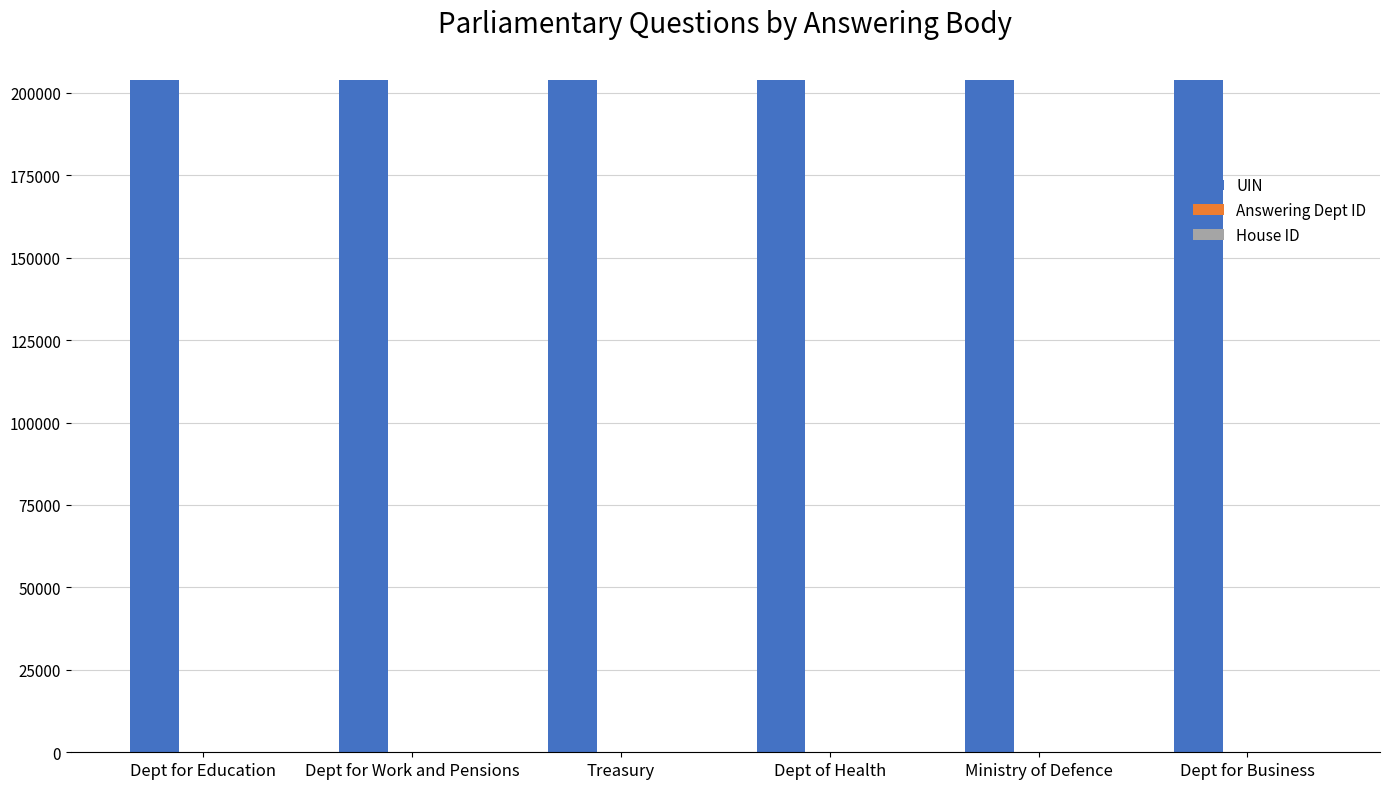

Which series has the largest total across all categories?

UIN